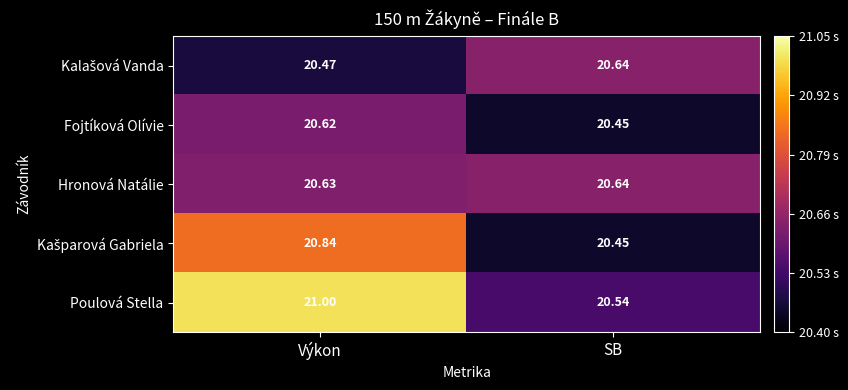

Which label corresponds to the largest value in the chart?

Výkon